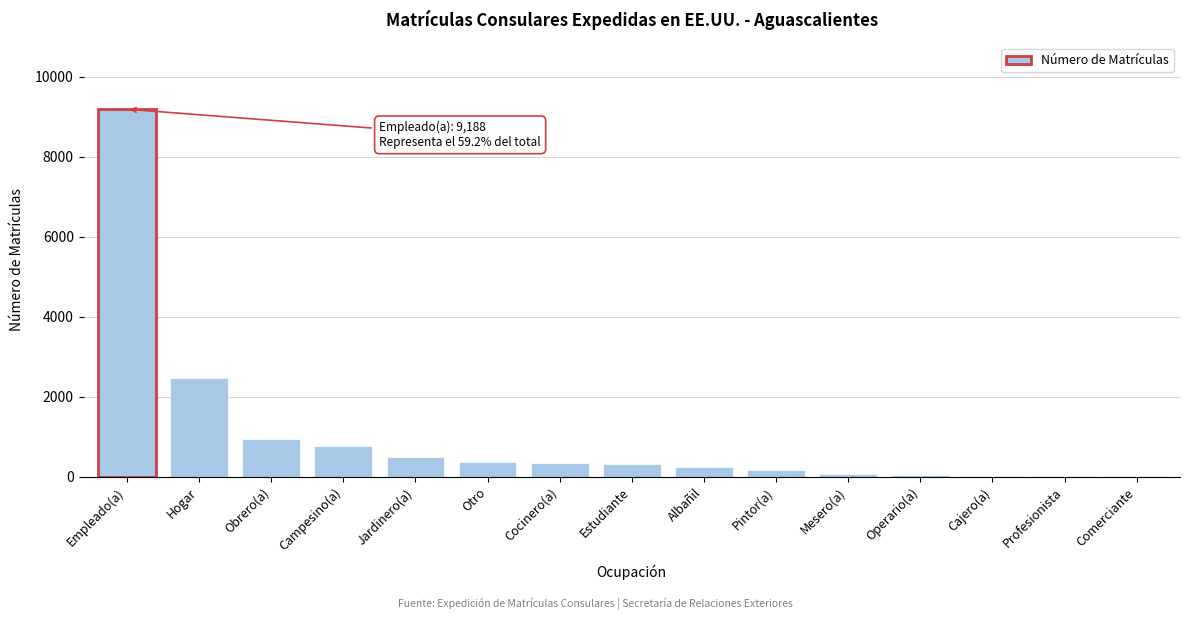

What is the sum of all values?

15486